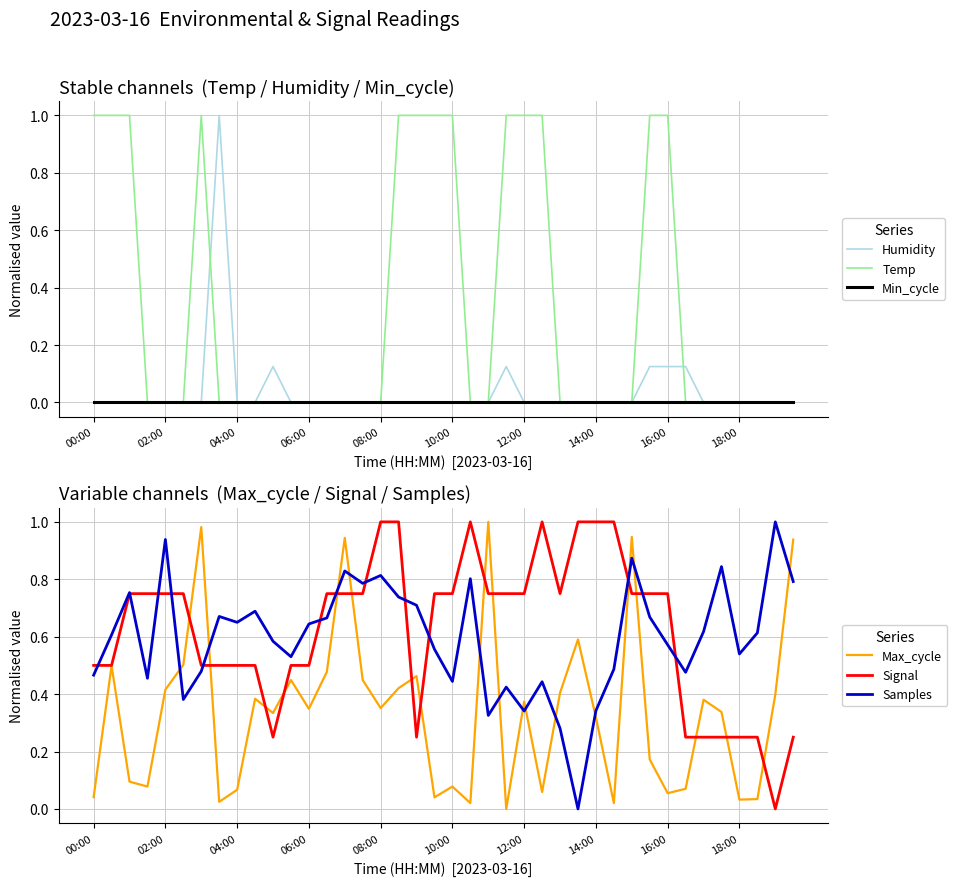

After their last crossing, which series has the higher values: Max_cycle or Temp?

Max_cycle